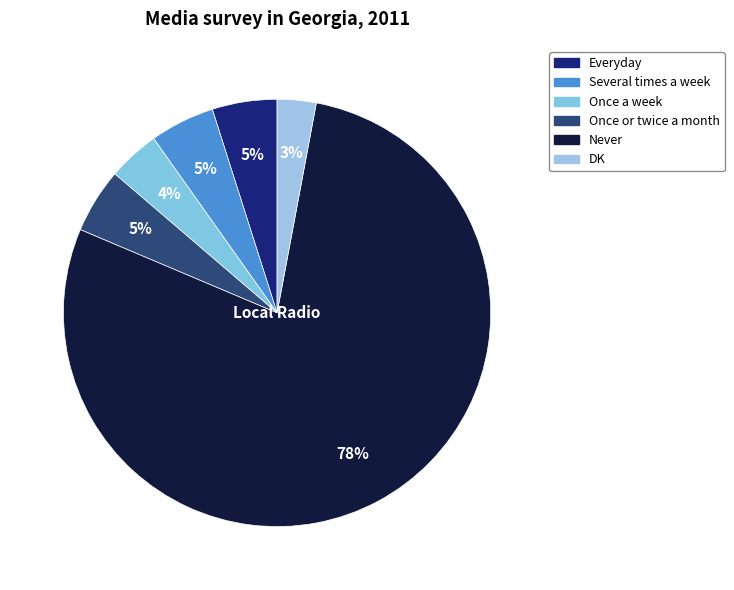

What percentage is the Everyday slice, to the nearest percent?

5%